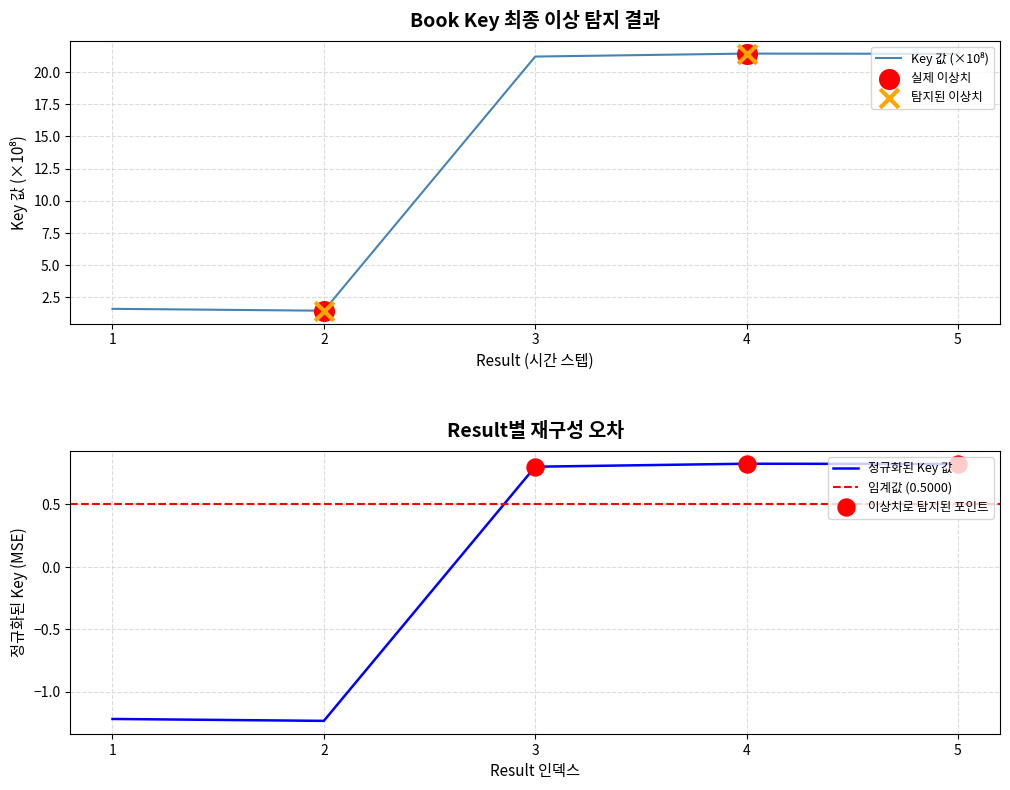

Approximately how many times larger is the value at 5 compared to 3?

1.0